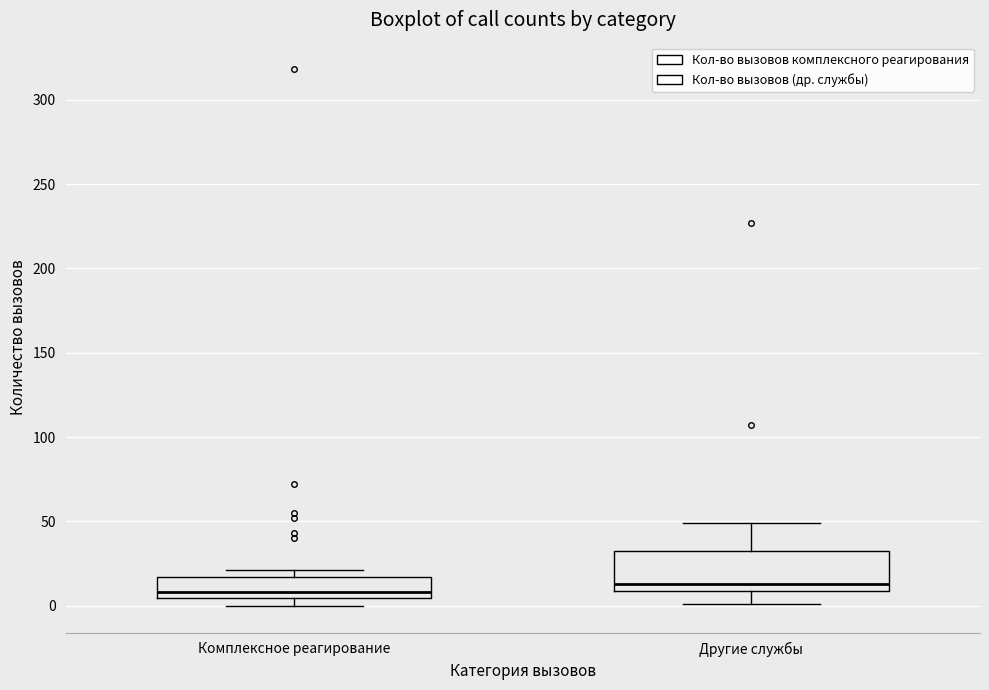

Where does the lower whisker of the box for Другие службы end on the y-axis? The values are not printed on the chart, so give them approximately, as read against the axis.

0